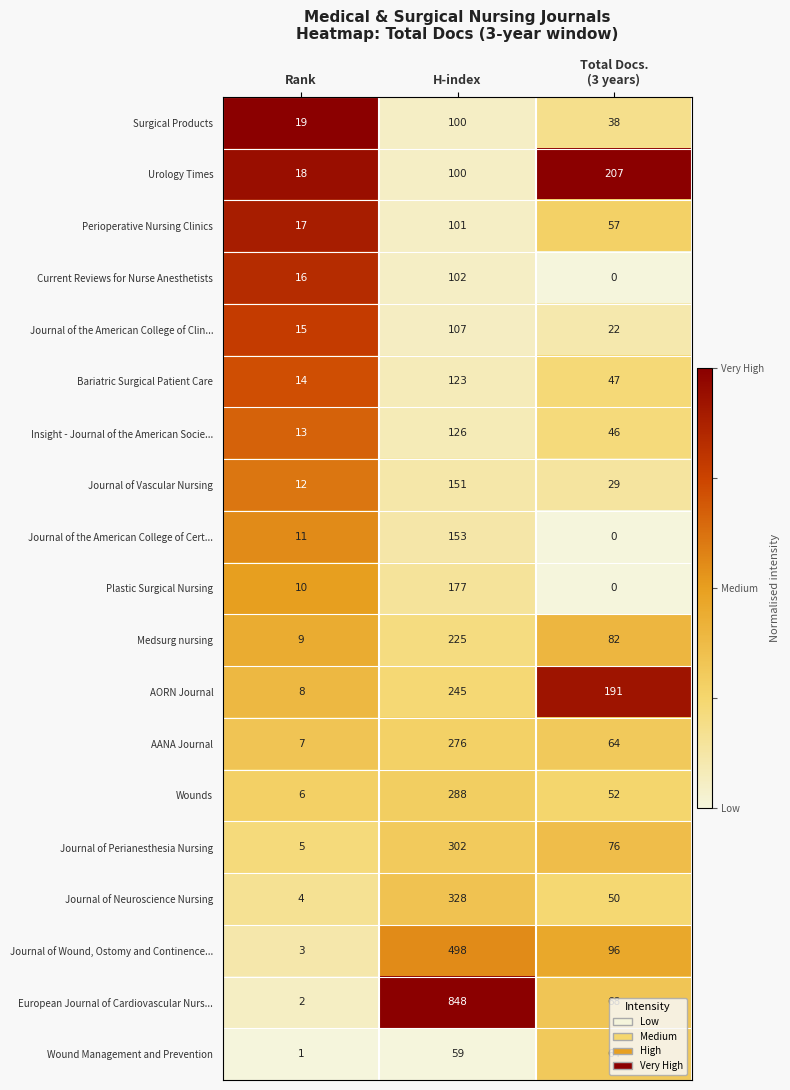

What is the total value across all series at H-index?

4309